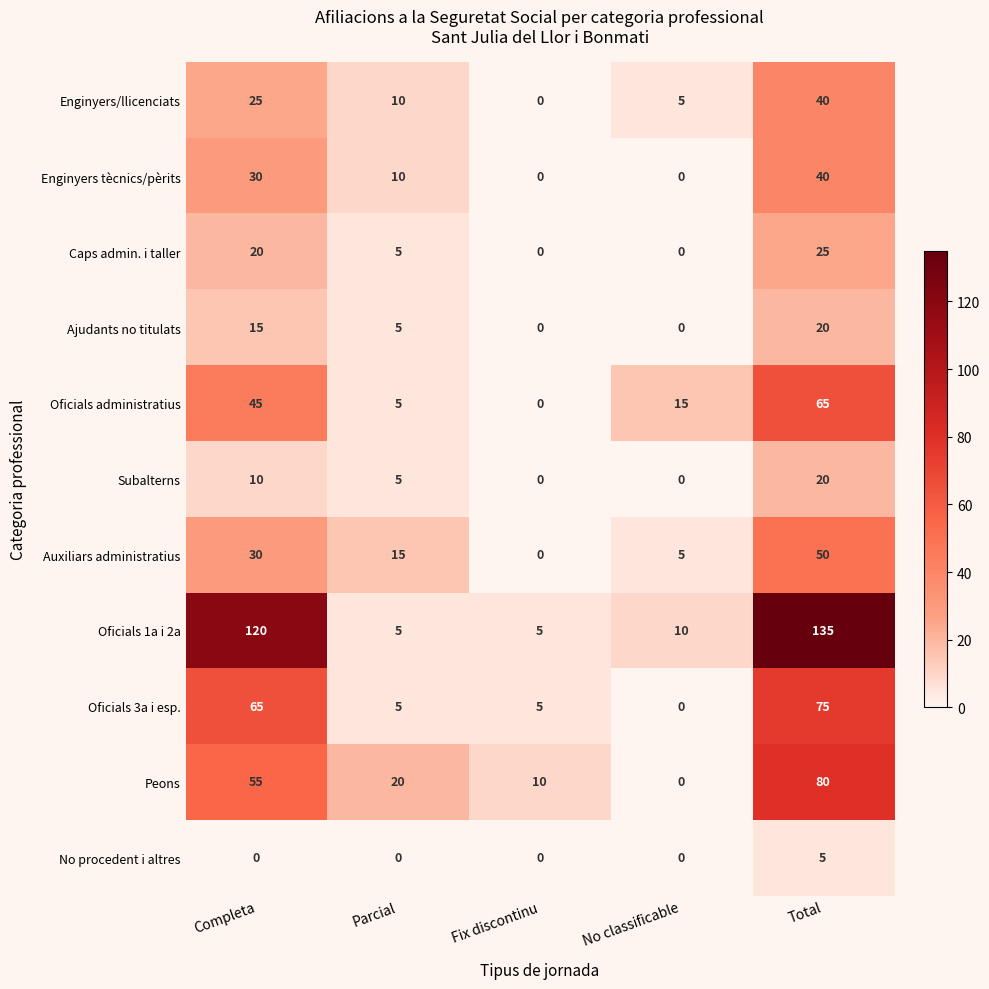

What is the difference between the maximum and minimum values in the Subalterns series?

20